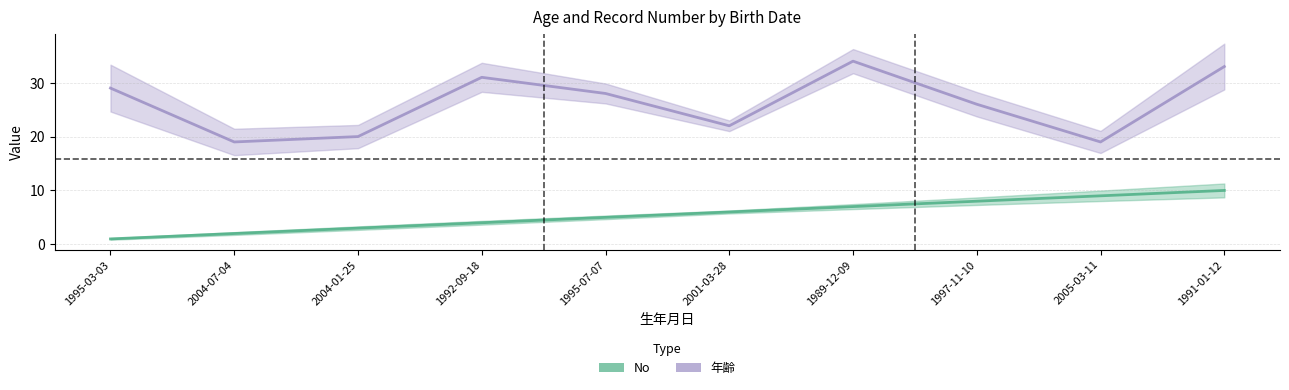

Does the chart have visible grid lines?

Yes